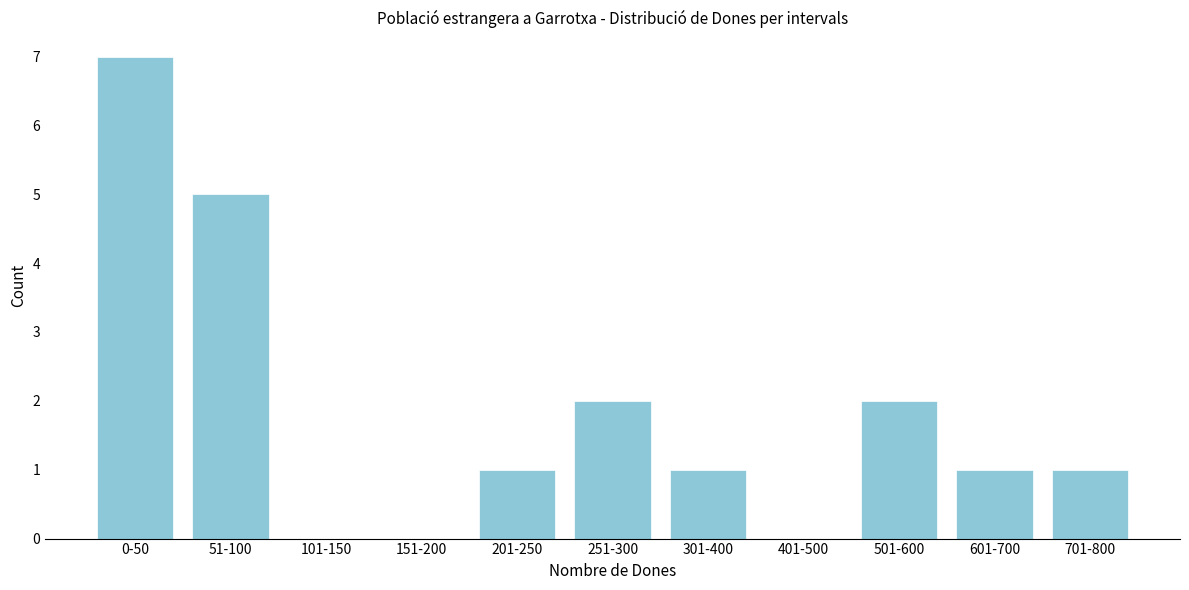

Reading left to right, what are all the values shown in this chart?

0-50=7	51-100=5	101-150=0	151-200=0	201-250=1	251-300=2	301-400=1	401-500=0	501-600=2	601-700=1	701-800=1